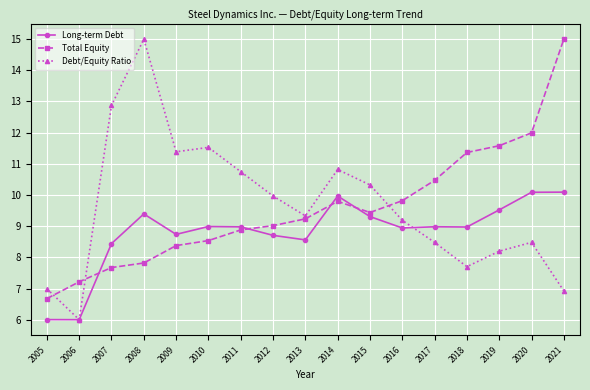

Read the Total Equity value at 2017.

10.5